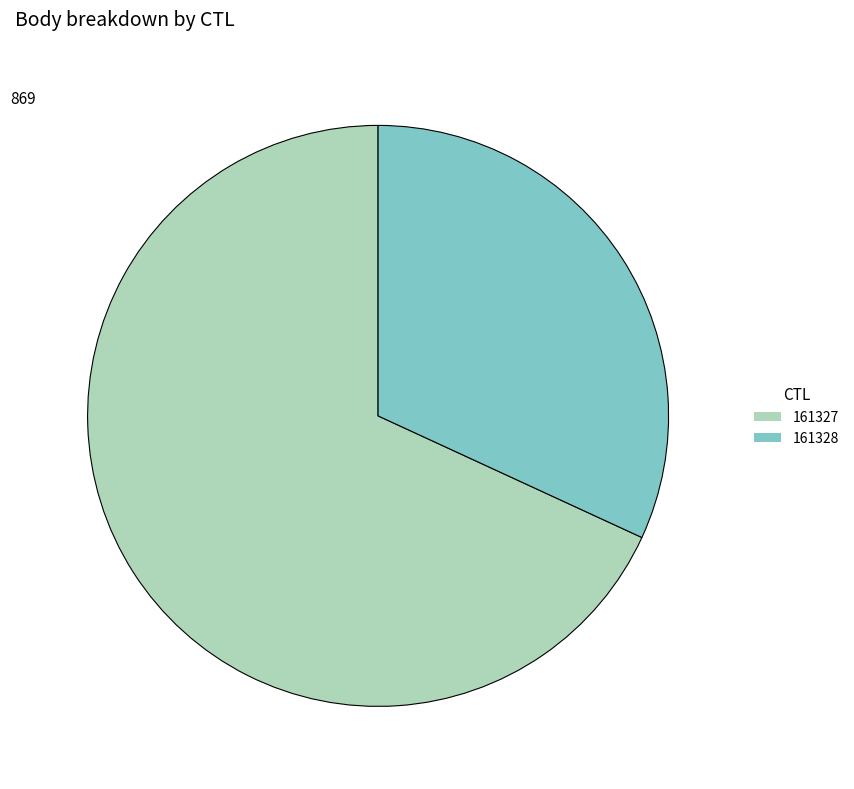

Rank the categories by value from highest to lowest.

161327, 161328